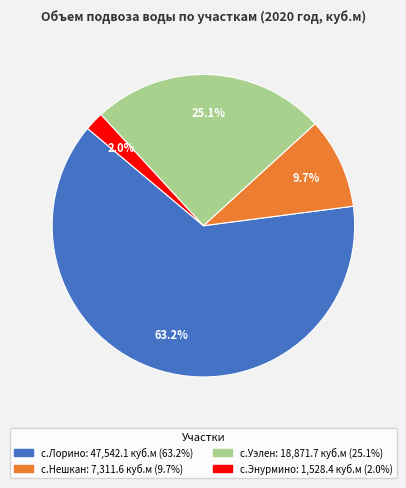

Does с.Уэлен account for over 50% of the chart?

No